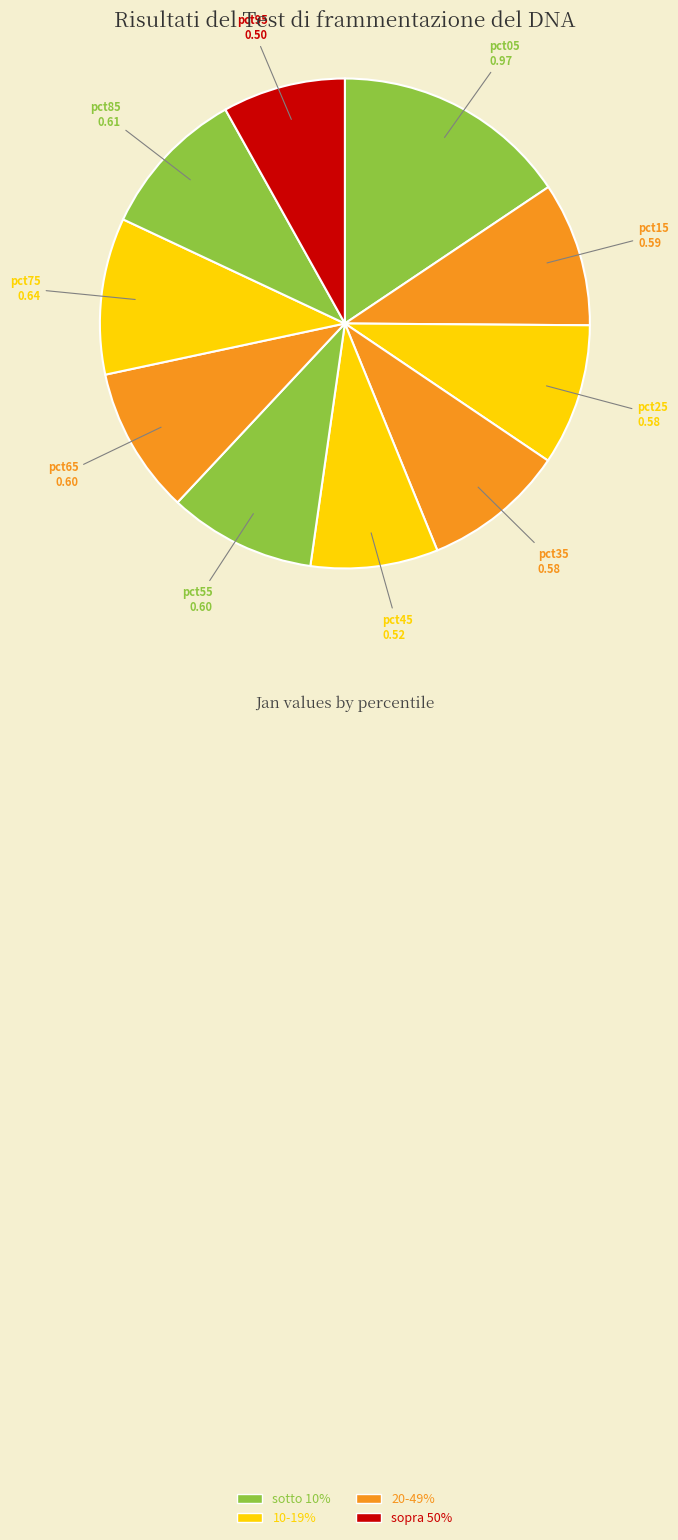

Which slice is the largest?

pct05